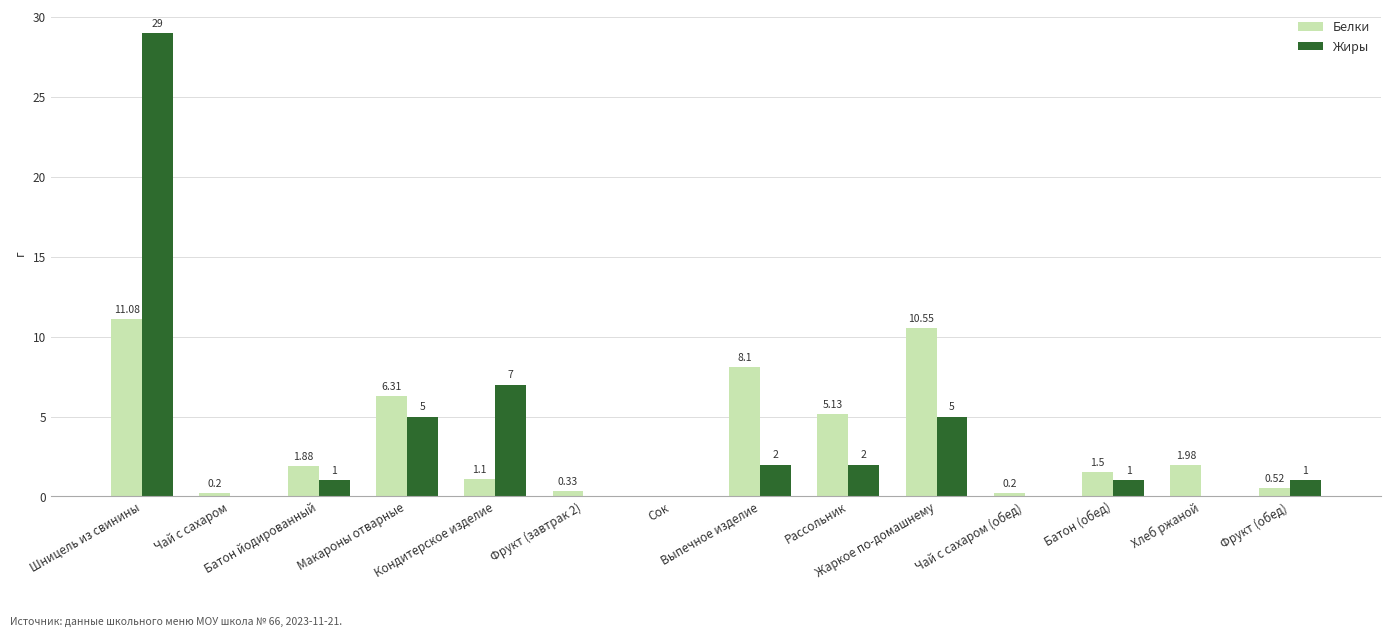

What are all the series names shown in the legend?

Белки, Жиры